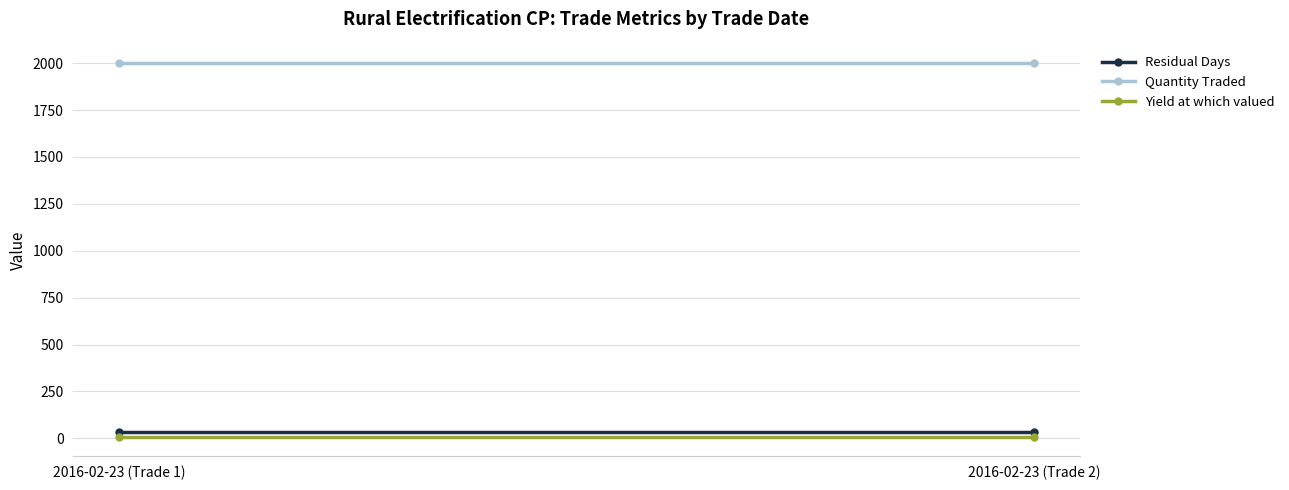

Which series has the widest spread of values?

Residual Days